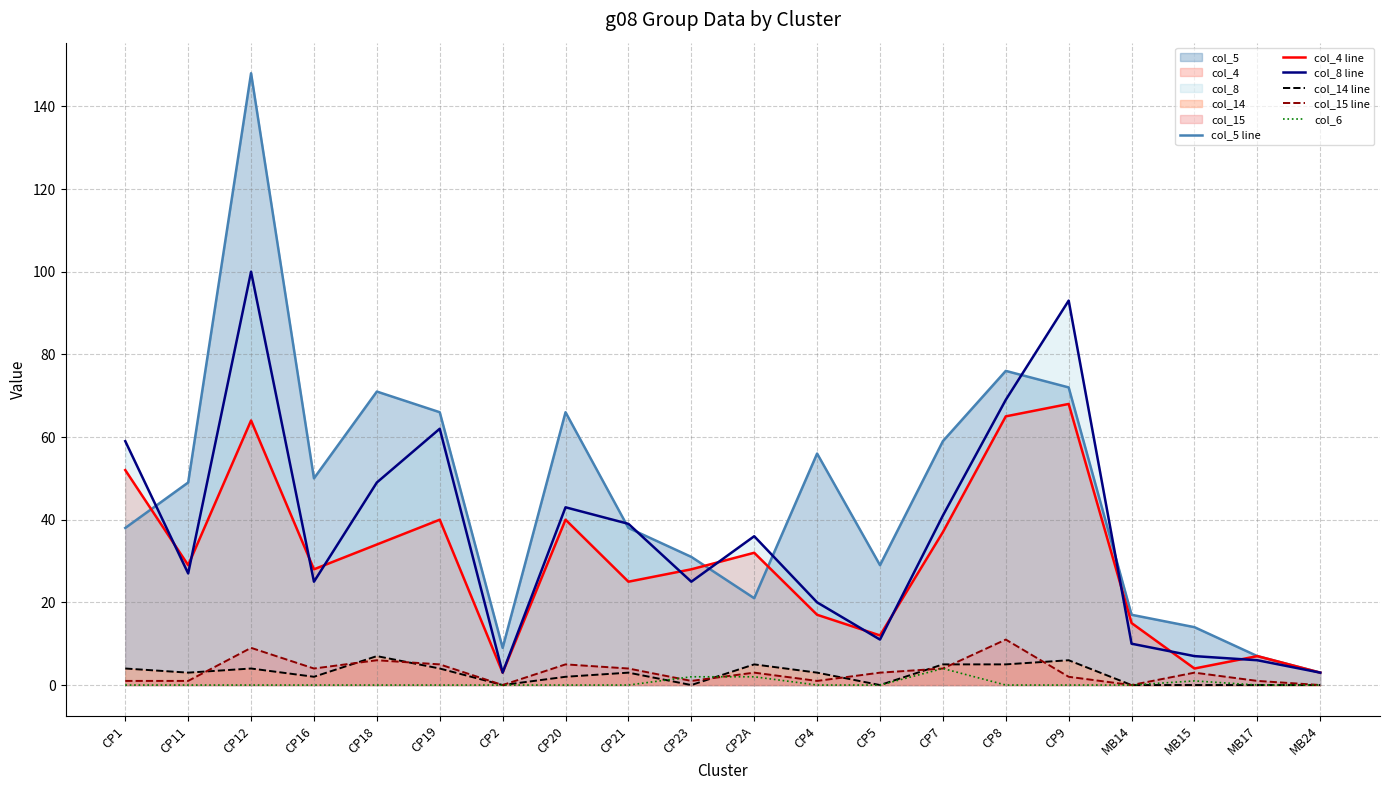

What is the label of the 1st point from the right?

MB24